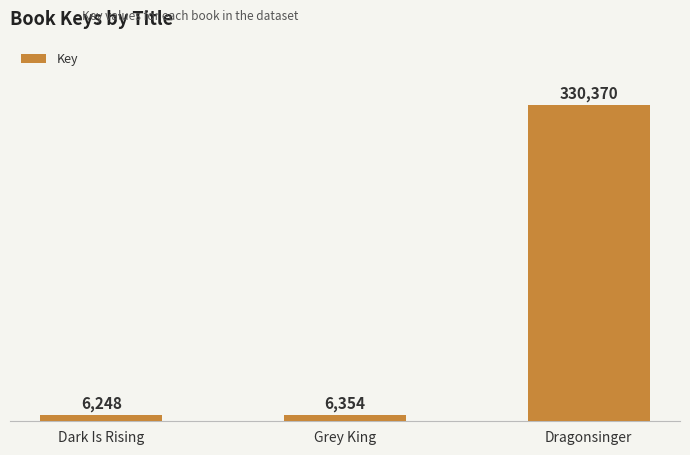

The chart shows a value of 330370 at Dragonsinger. True or false?

True